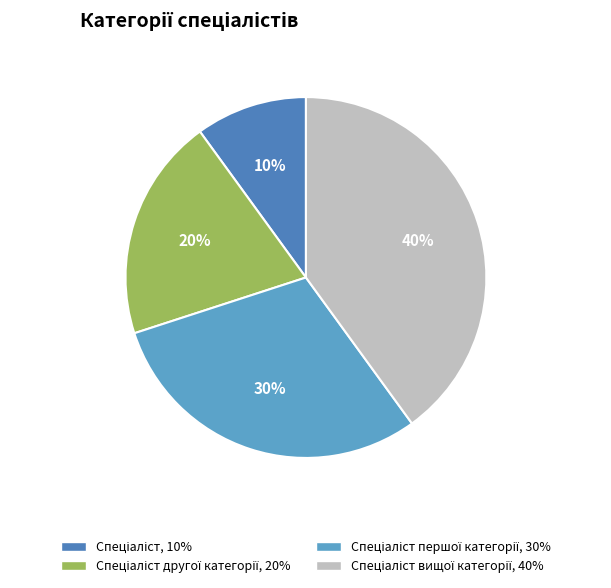

Which category has the smallest portion of the pie?

Спеціаліст